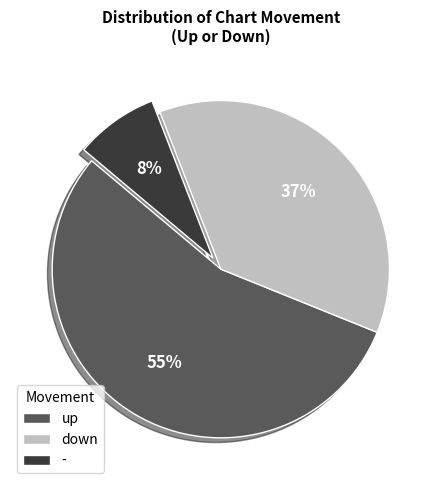

Which slice represents more than half of the pie?

up